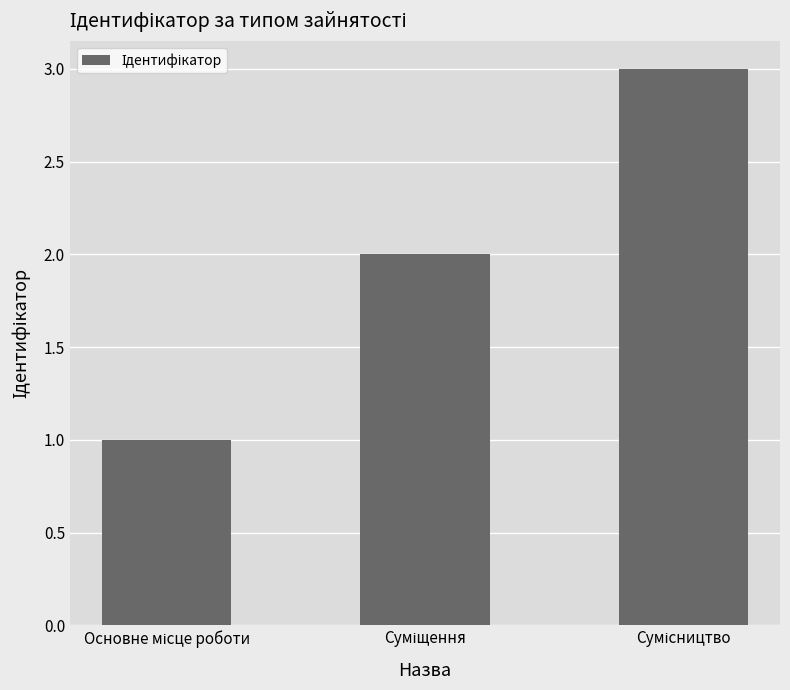

What is the greatest value displayed?

3